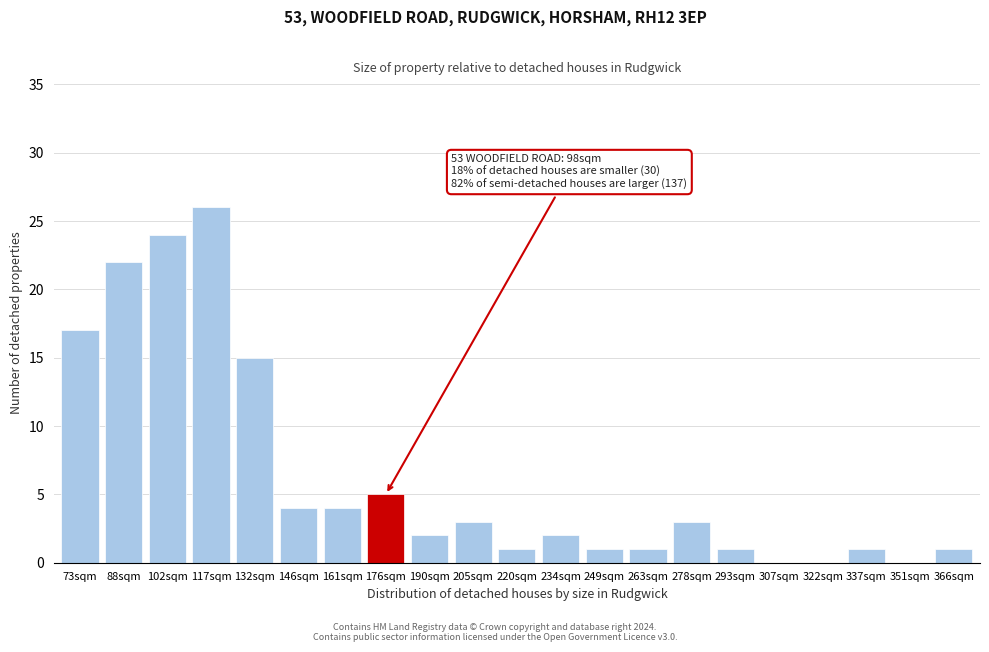

Reading left to right, transcribe all the data shown in this chart.

73sqm=17	88sqm=22	102sqm=24	117sqm=26	132sqm=15	146sqm=4	161sqm=4	176sqm=5	190sqm=2	205sqm=3	220sqm=1	234sqm=2	249sqm=1	263sqm=1	278sqm=3	293sqm=1	307sqm=0	322sqm=0	337sqm=1	351sqm=0	366sqm=1